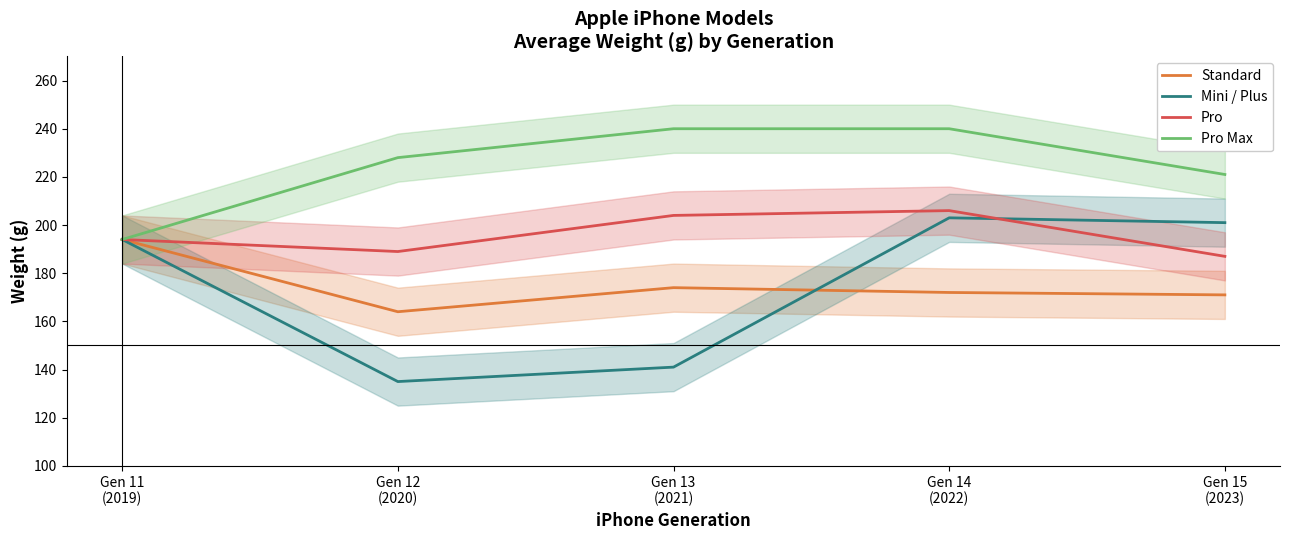

True or false: Mini / Plus and Pro Max intersect in this chart.

False